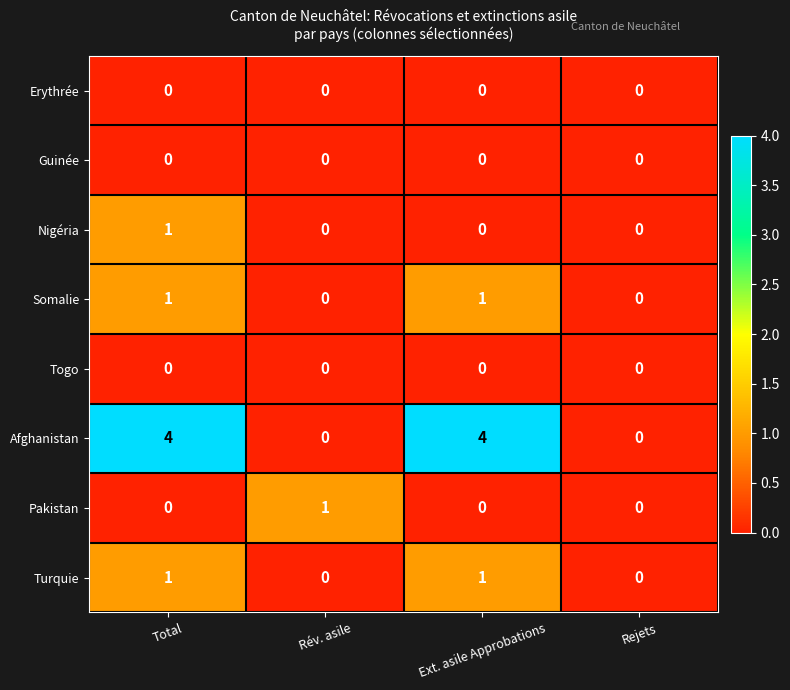

True or false: Pakistan has a value of 1 at Rejets.

False